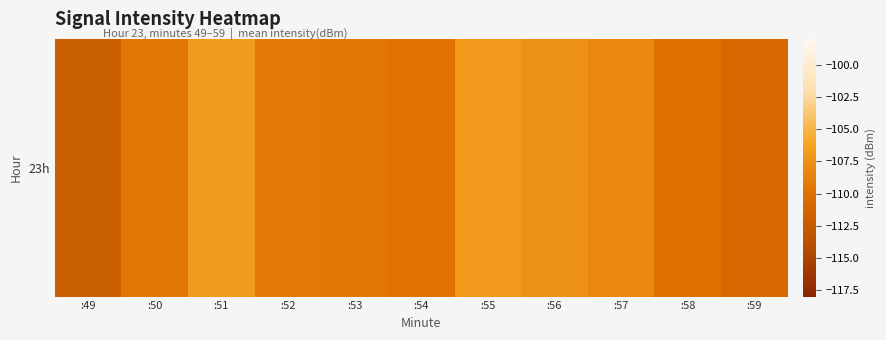

At which category does the chart reach its minimum across all series?

:49